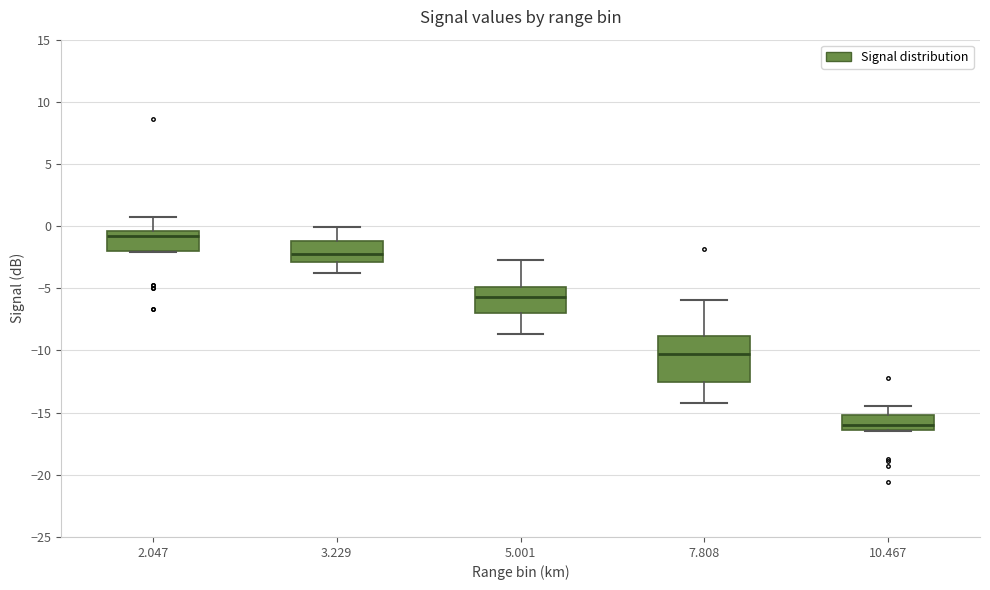

Reading left to right, transcribe this box plot: for each box, give where its median line is, the range the box spans, and where its two whiskers end, as read against the y-axis. The values are not printed on the chart, so give them approximately, as read against the axis.

2.047: median -1.0, box -2.0 to -0.5, whiskers -2.0 to 0.5
3.229: median -2.0, box -3.0 to -1.0, whiskers -4.0 to 0.0
5.001: median -5.5, box -7.0 to -5.0, whiskers -8.5 to -2.5
7.808: median -10.0, box -12.5 to -9.0, whiskers -14.0 to -6.0
10.467: median -16.0, box -16.5 to -15.0, whiskers -16.5 to -14.5